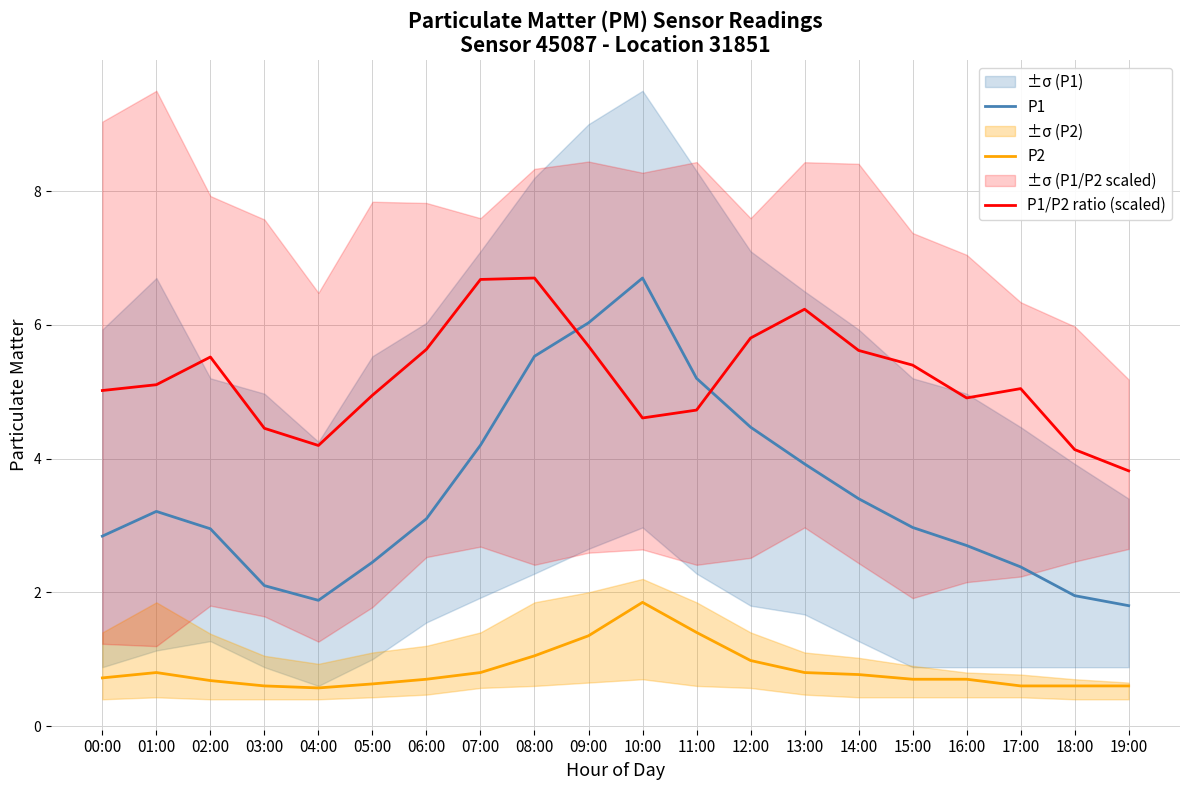

How many interior local peaks does the P1 series have?

2